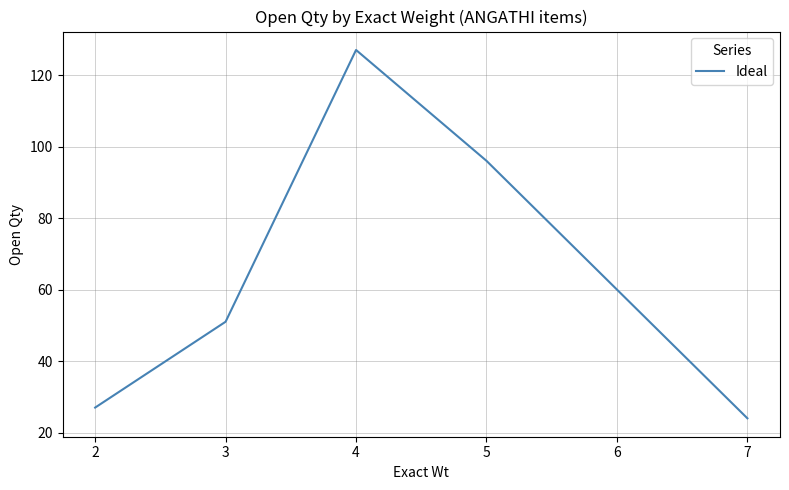

What is the average value?

65